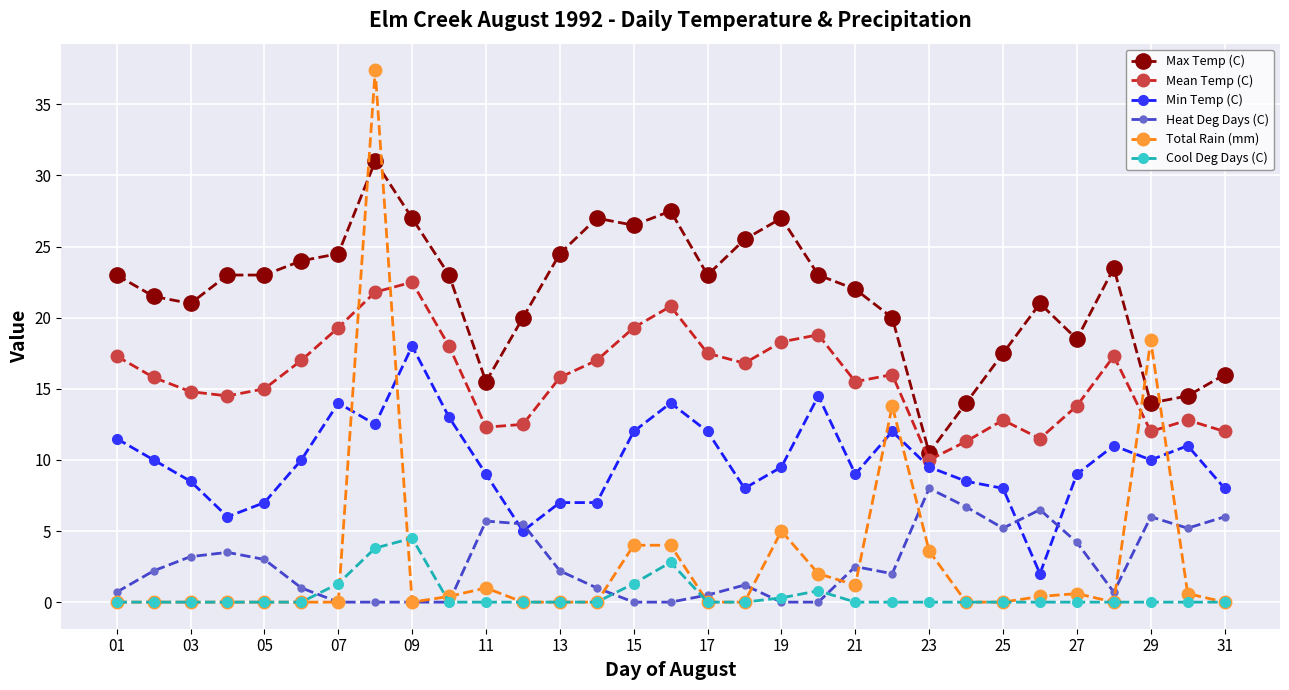

What are all the series names shown in the legend?

Max Temp (C), Mean Temp (C), Min Temp (C), Heat Deg Days (C), Total Rain (mm), Cool Deg Days (C)